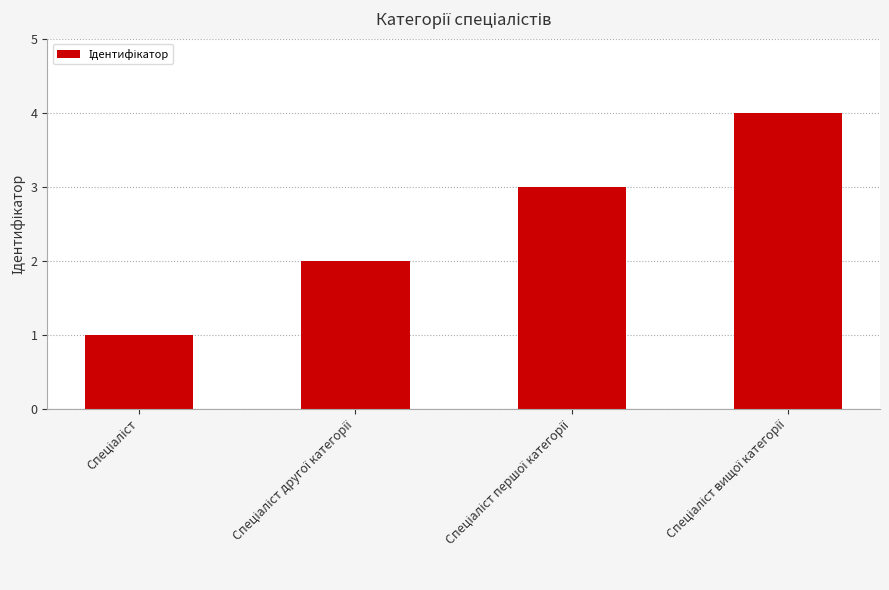

What is the maximum value shown in the chart?

4